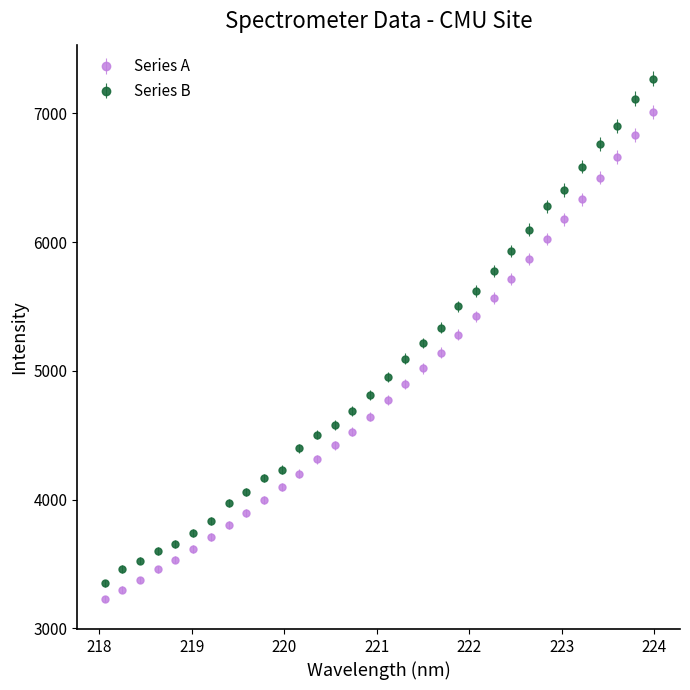

What is the sum of all Series B values?

161406.8